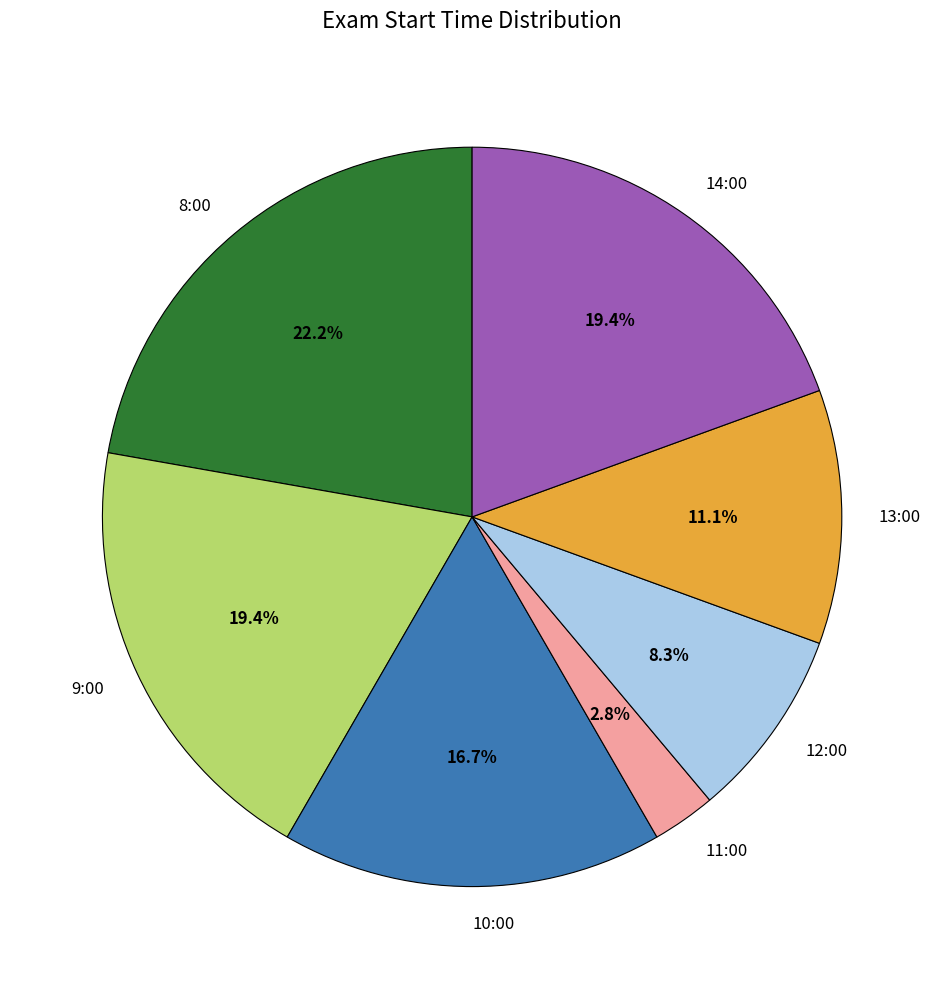

What percentage is the 11:00 slice, to the nearest percent?

3%